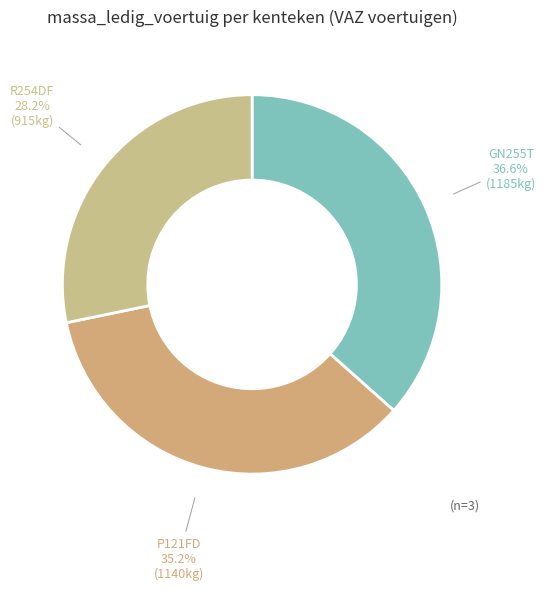

Which slice is the largest?

GN255T